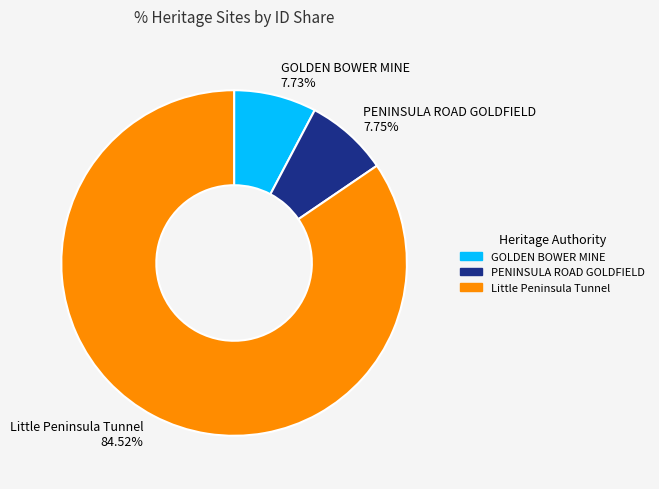

Combined, do GOLDEN BOWER MINE and Little Peninsula Tunnel account for over 50%?

Yes